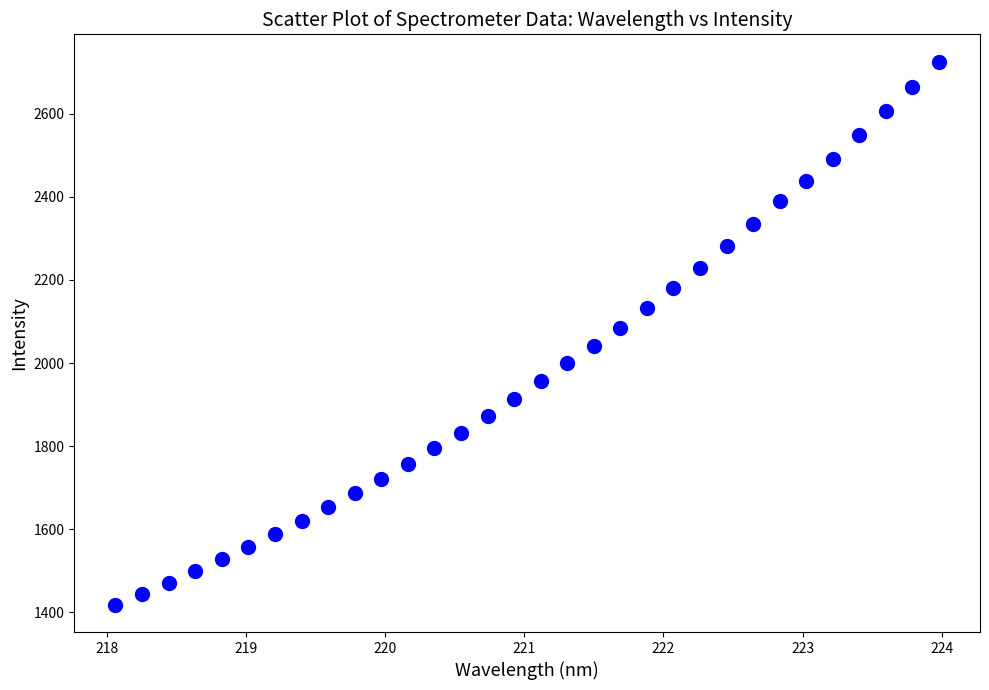

What Y value in the scatter plot is closest to 2071?

2085.5